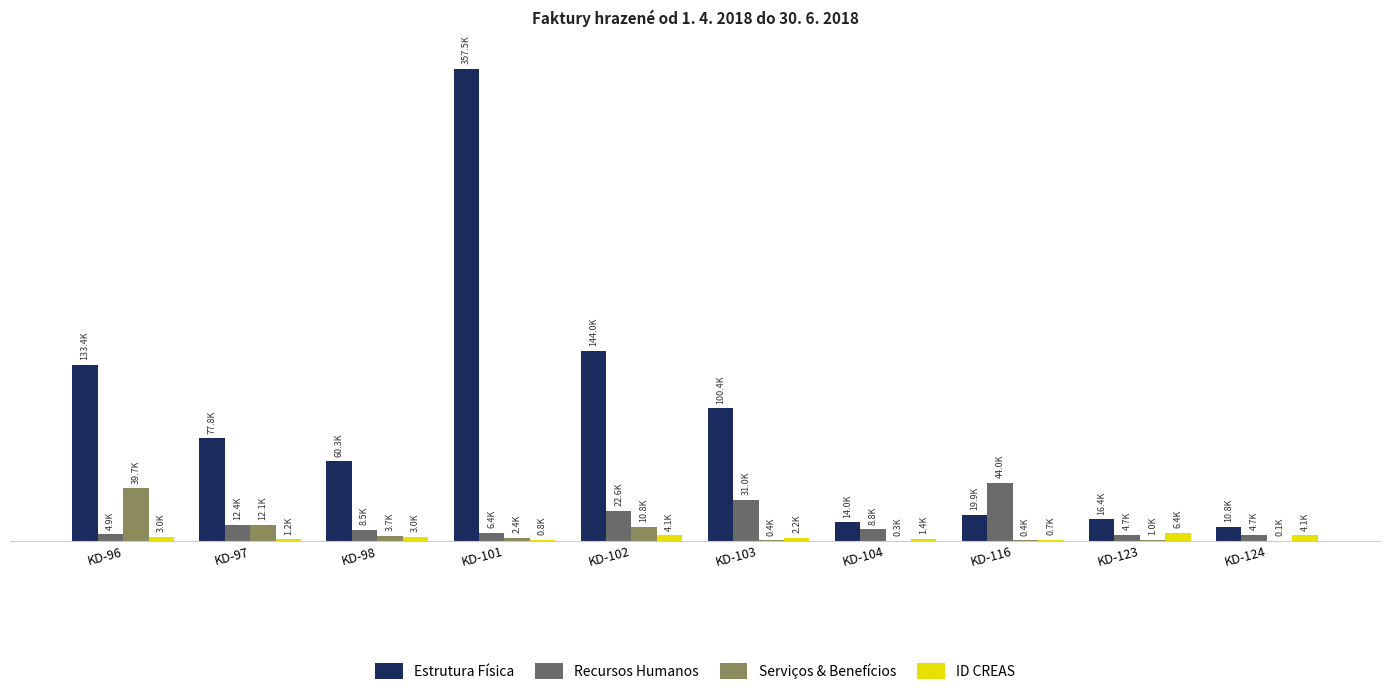

Reading left to right, list all the values displayed in this chart.

Estrutura Física: KD-96=133402.5	KD-97=77766.7	KD-98=60266.2	KD-101=357500.0	KD-102=143990.0	KD-103=100380.0	KD-104=14012.0	KD-116=19940.8	KD-123=16431.0	KD-124=10760.5
Recursos Humanos: KD-96=4924.7	KD-97=12402.5	KD-98=8490.8	KD-101=6352.5	KD-102=22634.0	KD-103=30963.9	KD-104=8780.0	KD-116=44000.0	KD-123=4689.0	KD-124=4717.3
Serviços & Benefícios: KD-96=39733.8	KD-97=12087.9	KD-98=3720.8	KD-101=2448.0	KD-102=10843.8	KD-103=374.0	KD-104=290.0	KD-116=424.0	KD-123=983.2	KD-124=65.3
ID CREAS: KD-96=3000.0	KD-97=1200.0	KD-98=3000.0	KD-101=787.0	KD-102=4148.0	KD-103=2239.0	KD-104=1391.5	KD-116=685.0	KD-123=6352.5	KD-124=4148.0